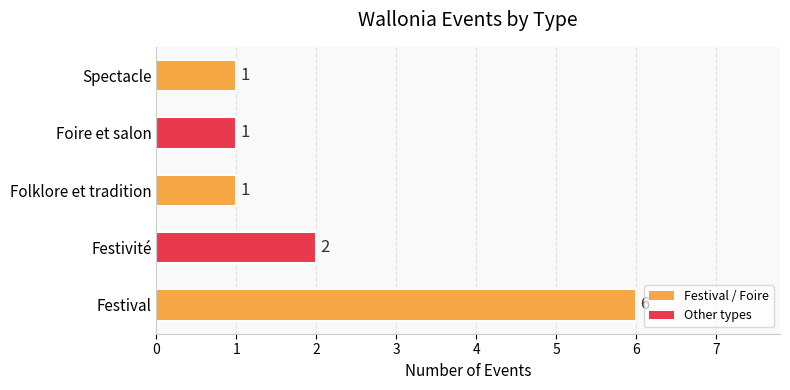

What is the smallest value displayed?

1